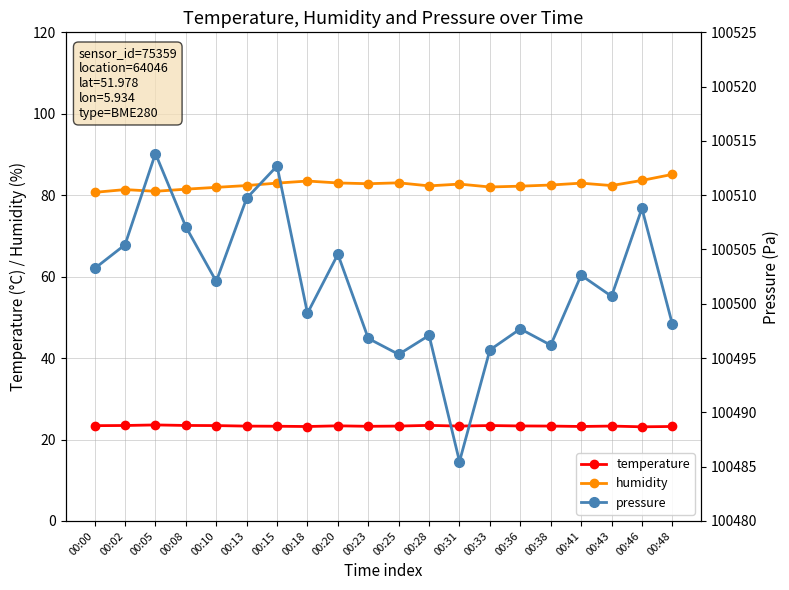

Where is the first local maximum for temperature?

00:05